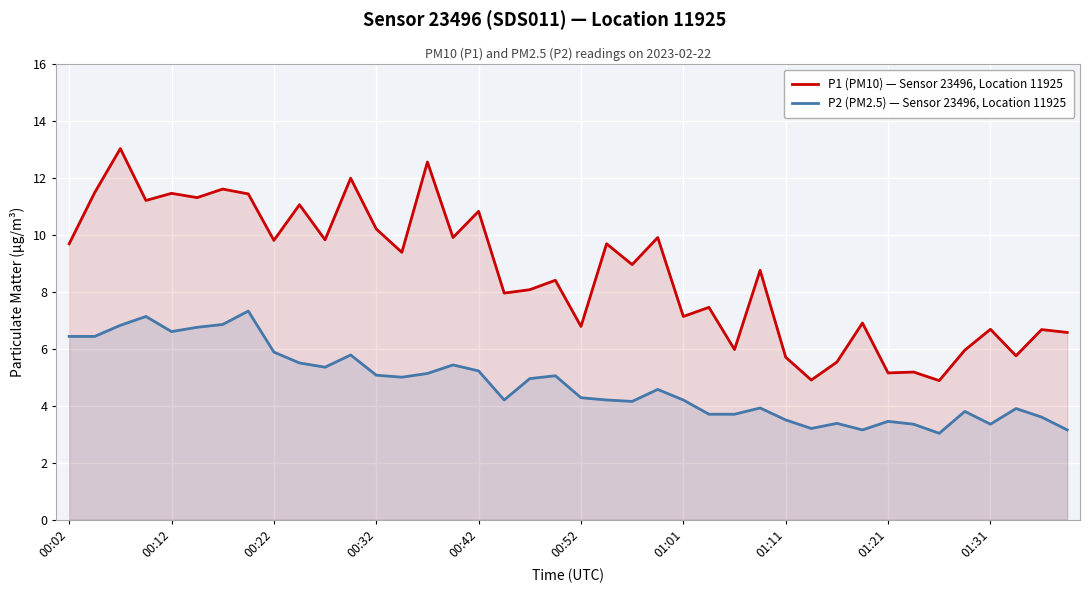

What is the greatest value displayed?

13.0